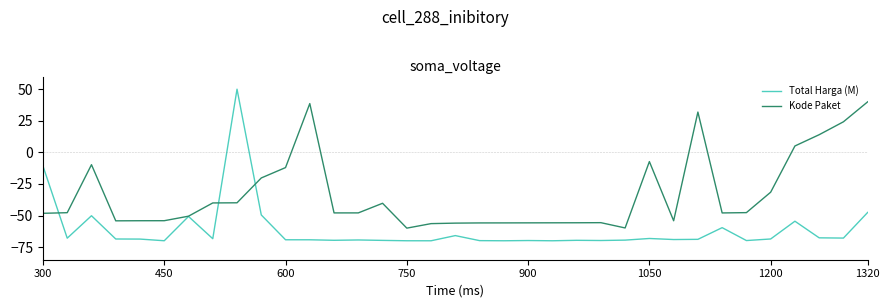

What is the highest value of the Kode Paket series?

40.0